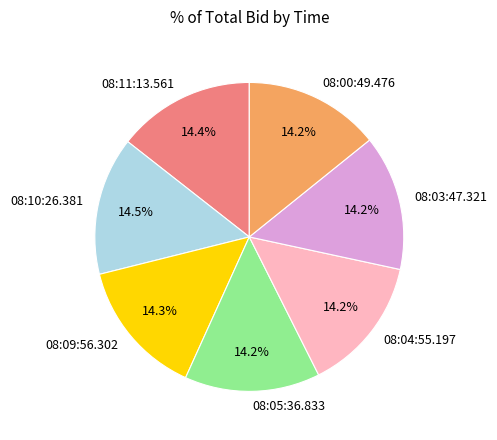

Do 08:00:49.476 and 08:09:56.302 together represent more than half of the pie?

No